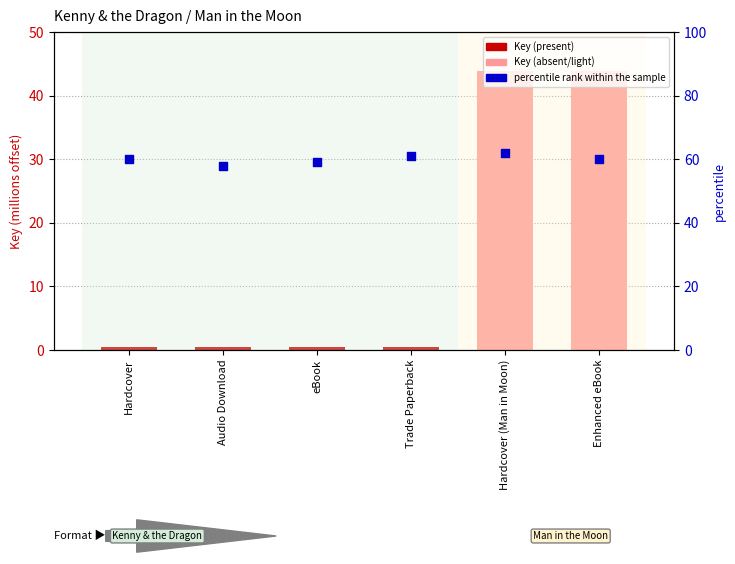

Which series has the largest Y range (max minus min)?

Key (scaled)